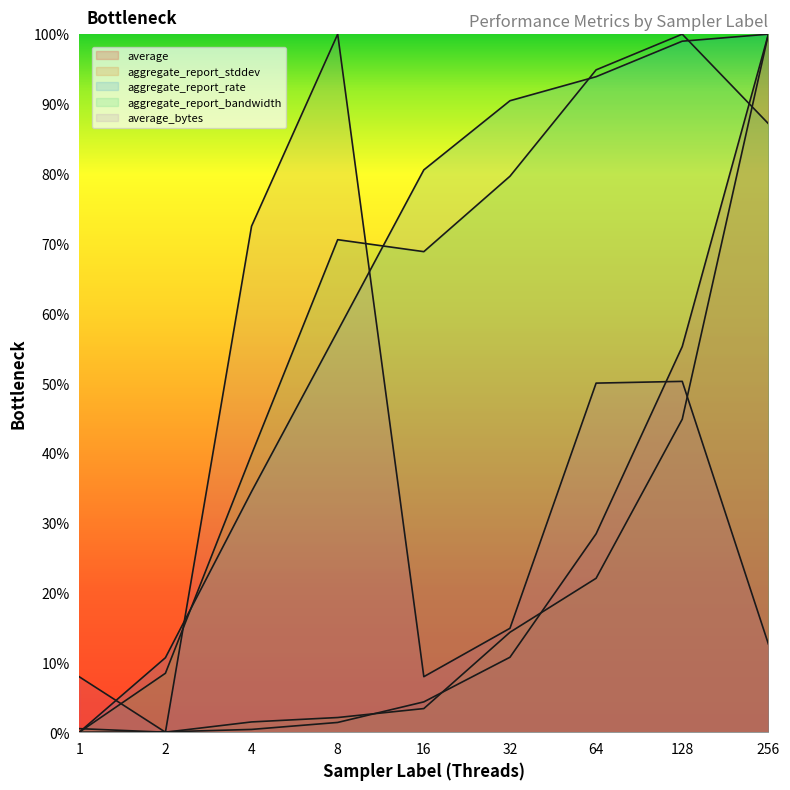

True or false: average and aggregate_report_bandwidth cross at least once.

True